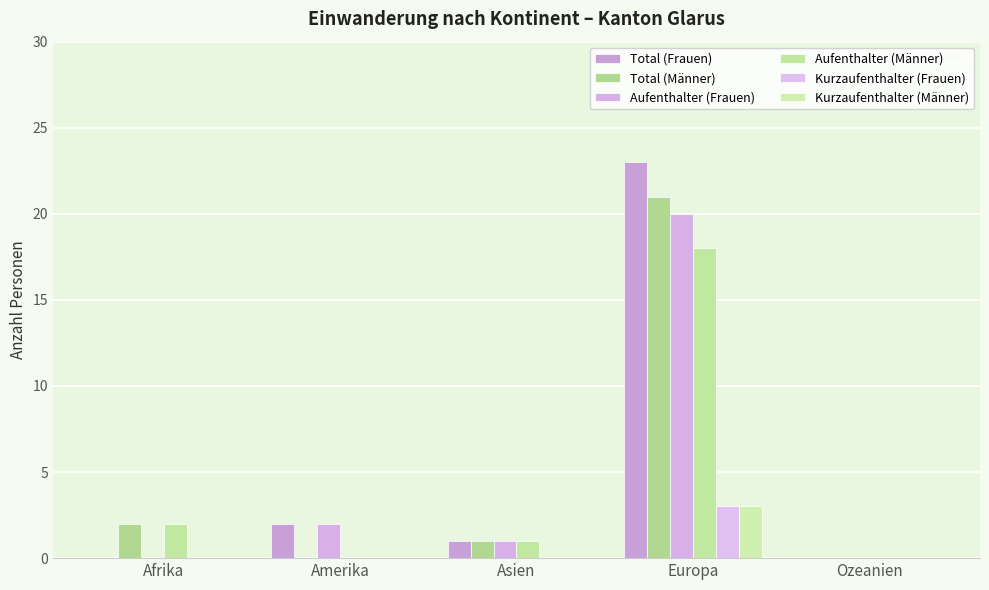

Which series changed the most between Afrika and Amerika?

Total (Frauen)